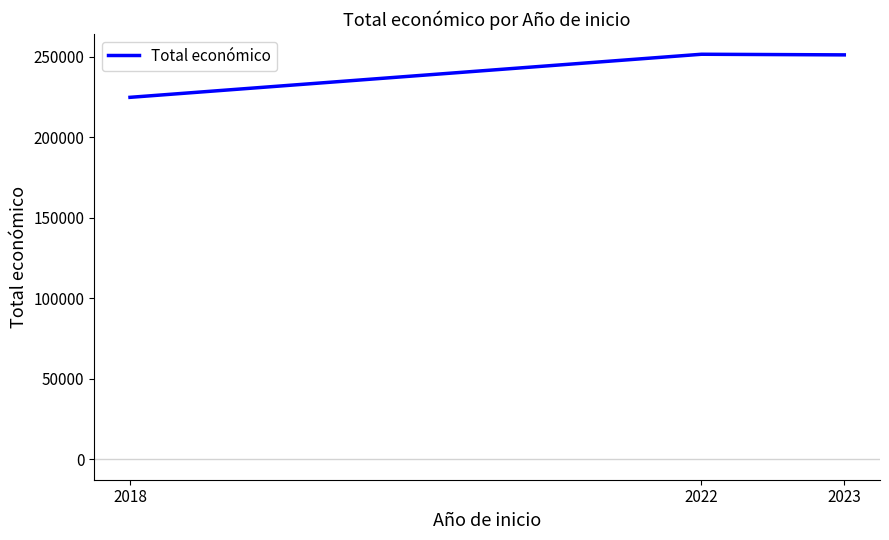

True or false: the data shows 251662 at 2022.

True